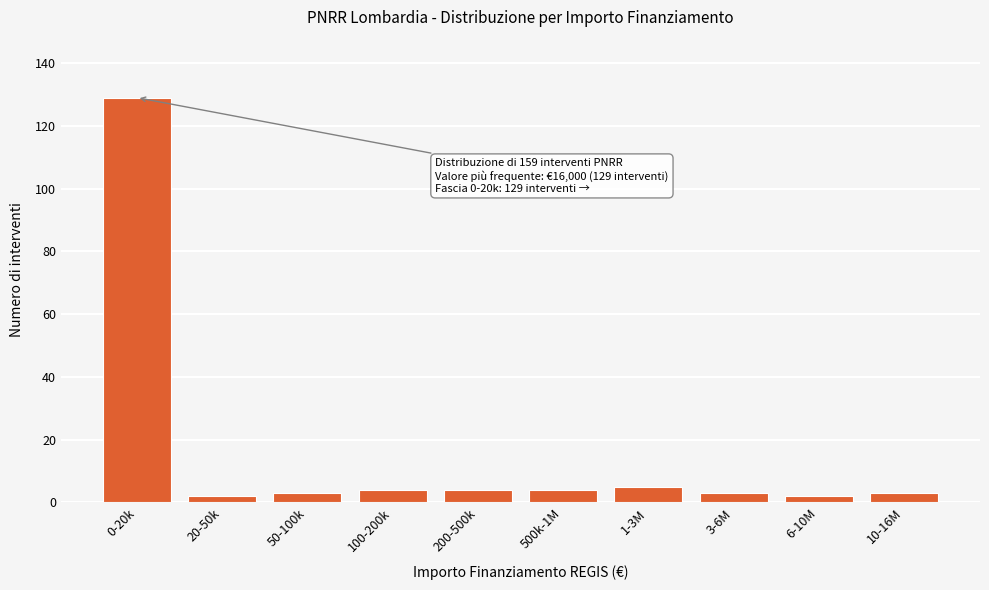

Reading right to left, transcribe all the data shown in this chart.

10-16M=3	6-10M=2	3-6M=3	1-3M=5	500k-1M=4	200-500k=4	100-200k=4	50-100k=3	20-50k=2	0-20k=129